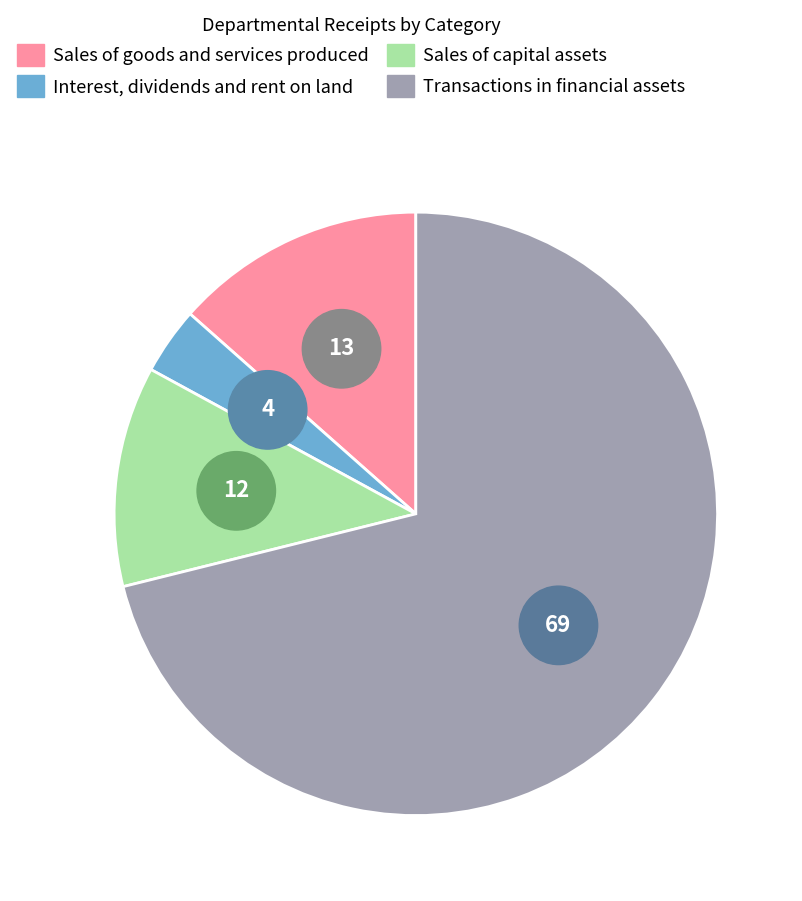

To the nearest percent, what is the average slice percentage?

25%